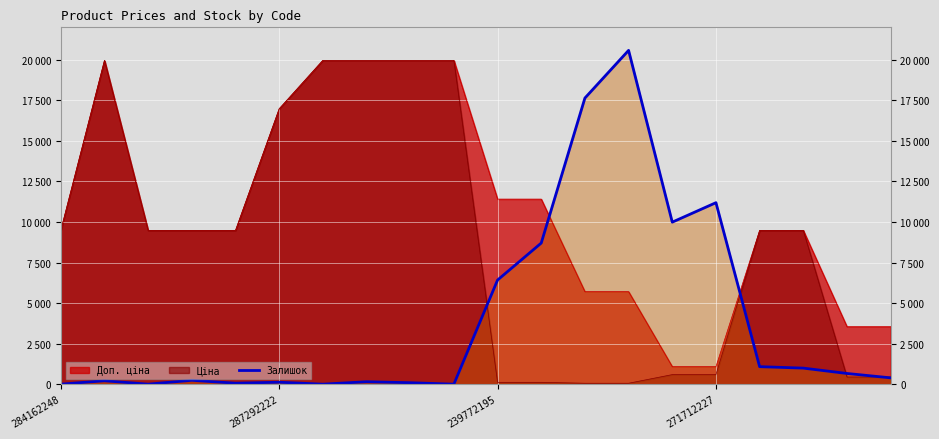

The chart shows a value of 102 at 4. True or false?

False